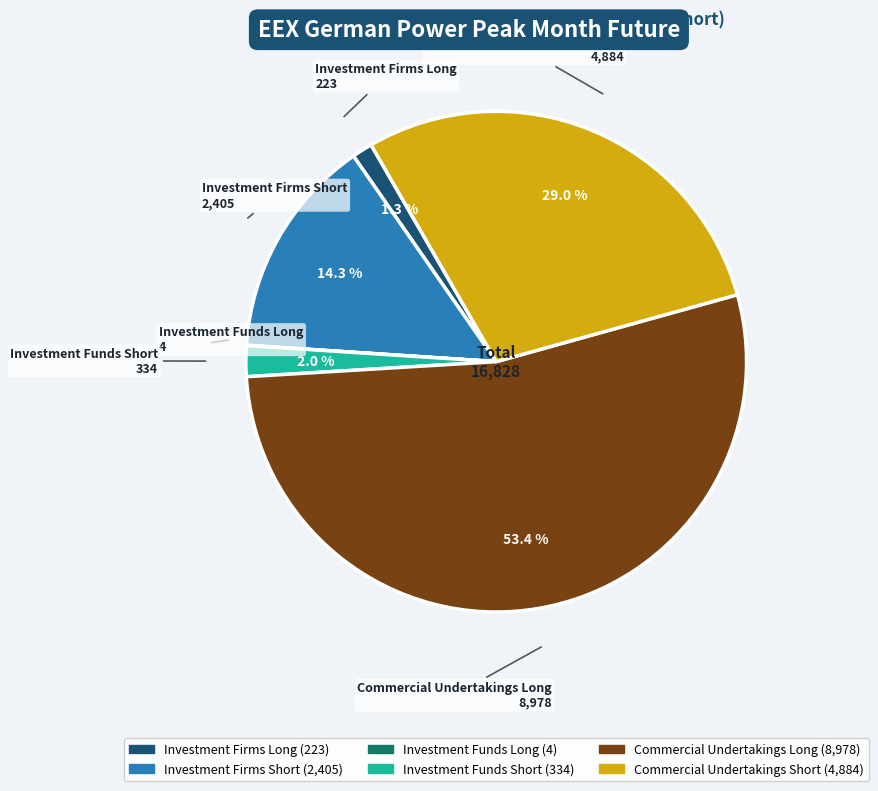

What percentage do Commercial Undertakings Short and Investment Firms Long together represent?

30.3%